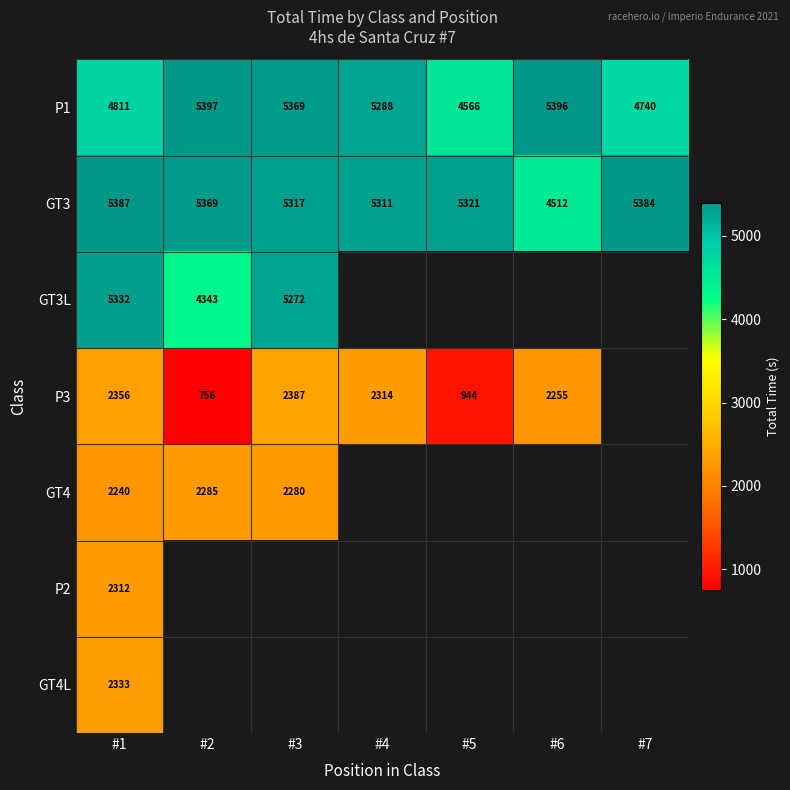

How many data points does each series have?

7